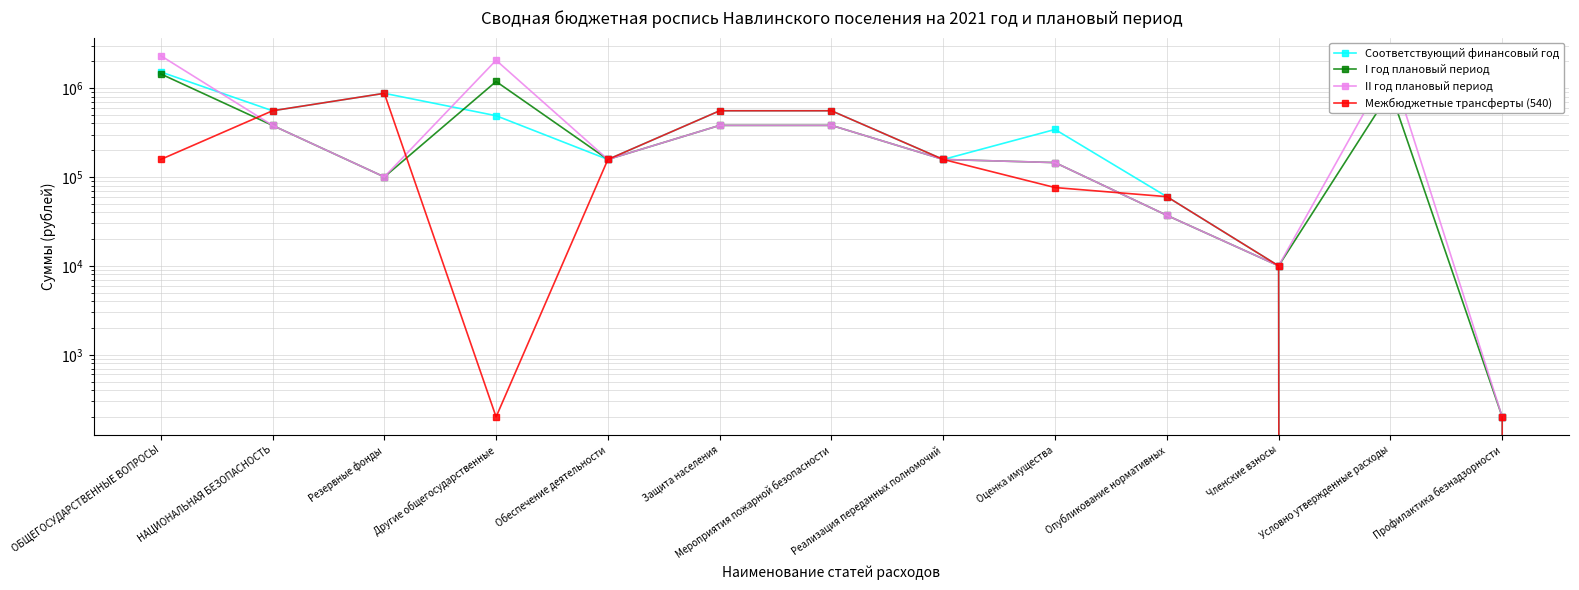

What is the label of the 11th point from the left?

Членские взносы